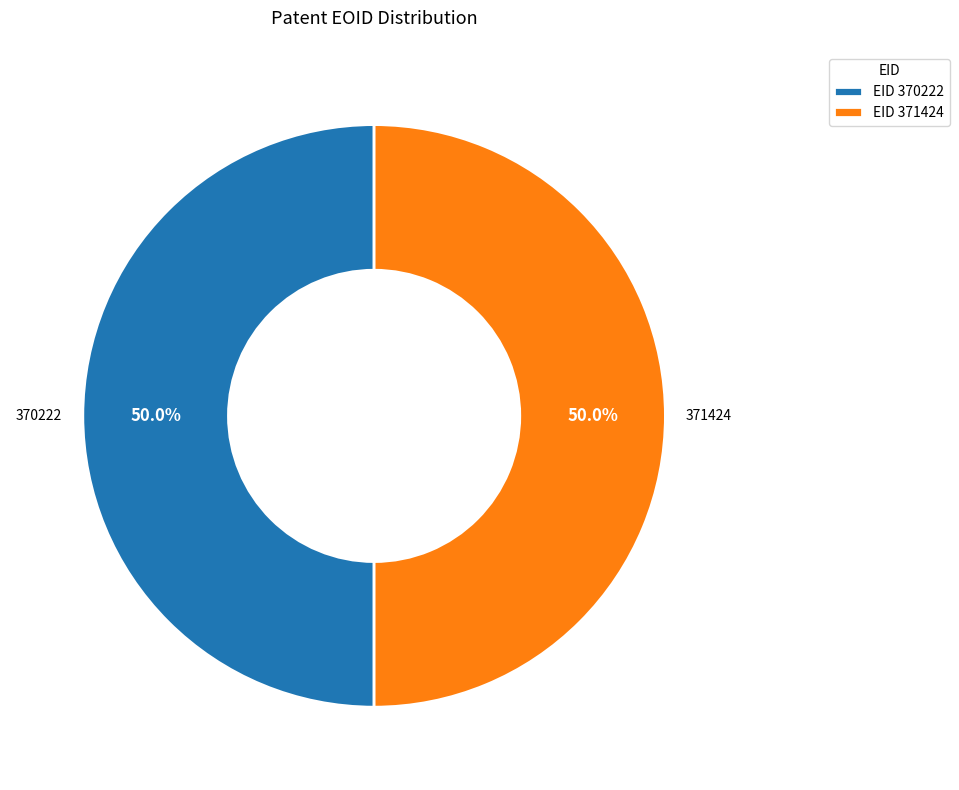

Approximately how many times larger is the value at EID 370222 compared to EID 371424?

1.0